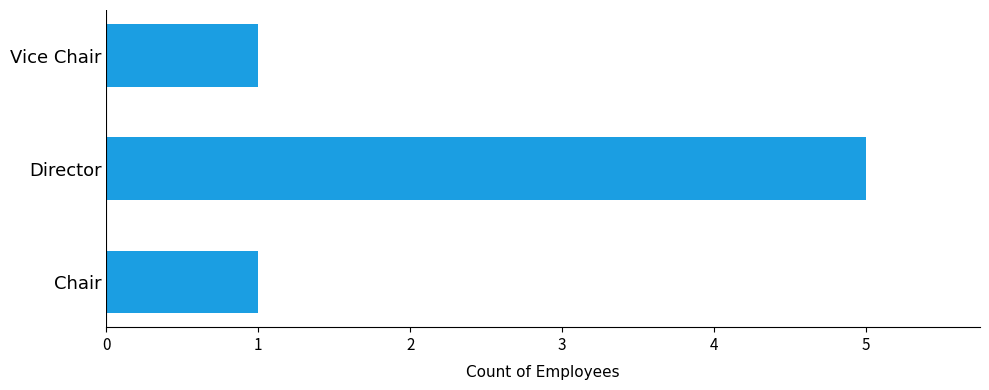

What is the maximum value shown in the chart?

5